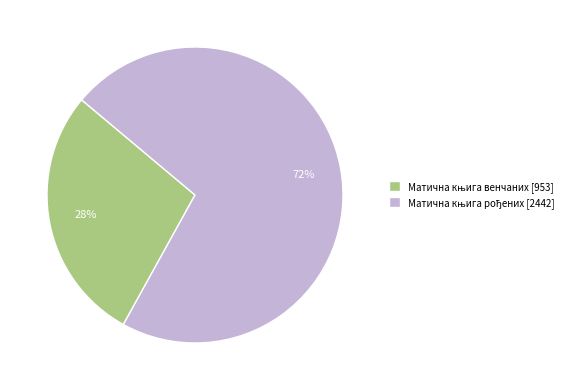

To the nearest percent, what is the average slice percentage?

50%